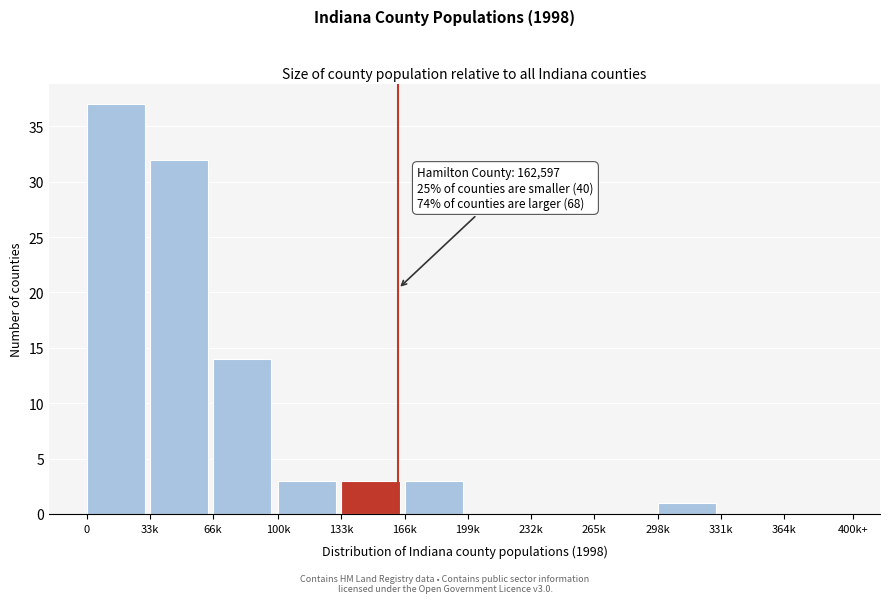

Reading left to right, what are all the values shown in this chart?

0=37	33k=32	66k=14	100k=3	133k=3	166k=3	199k=0	232k=0	265k=0	298k=1	331k=0	364k=0